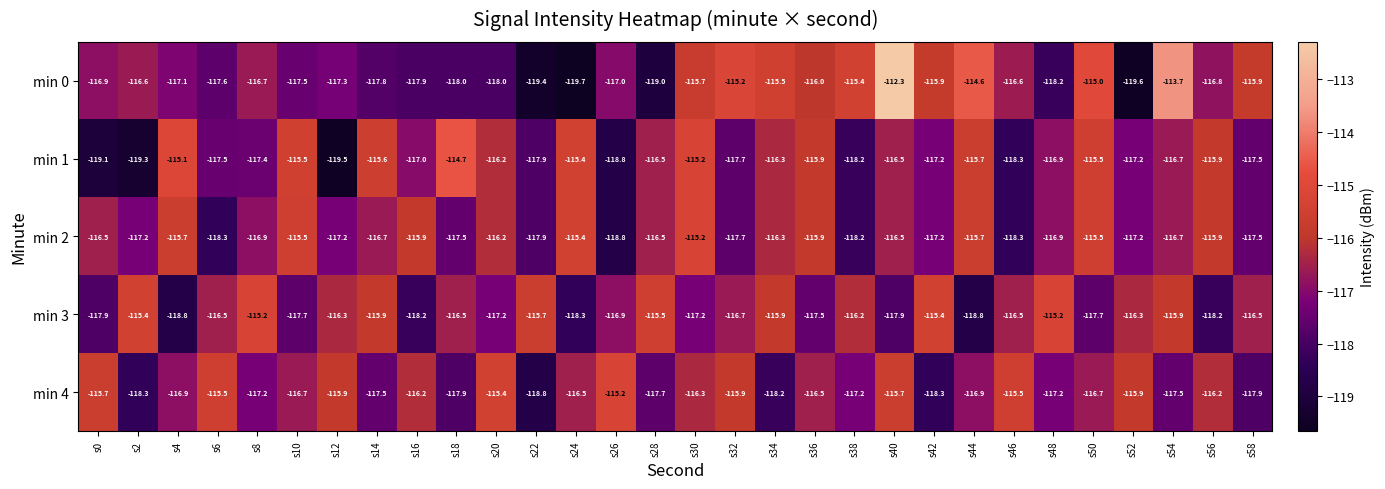

What is the minimum value shown in the chart?

-119.7